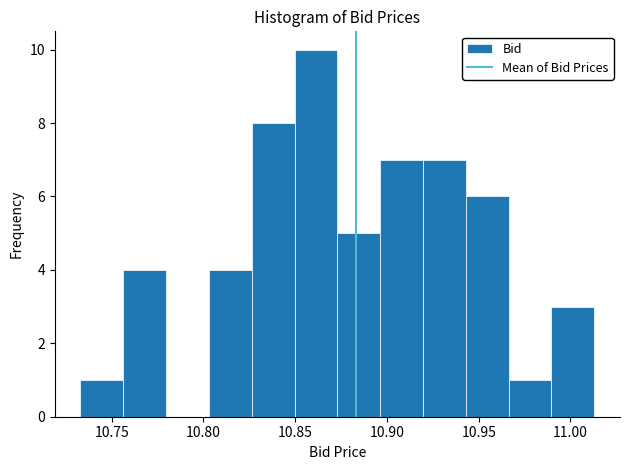

Reading left to right, transcribe this chart: for each bar, give the range it covers on the x-axis and its height. Neither the bar edges nor the heights are printed on the chart, so give them approximately, as read against the axes.

10.735 to 10.755: 1
10.755 to 10.780: 4
10.780 to 10.805: 0
10.805 to 10.825: 4
10.825 to 10.850: 8
10.850 to 10.875: 10
10.875 to 10.895: 5
10.895 to 10.920: 7
10.920 to 10.945: 7
10.945 to 10.965: 6
10.965 to 10.990: 1
10.990 to 11.015: 3